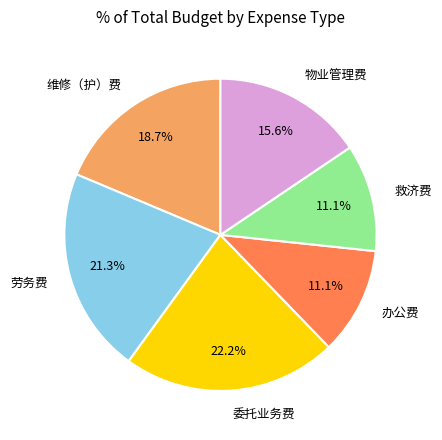

Is it true that 物业管理费 is 16% of the pie?

True